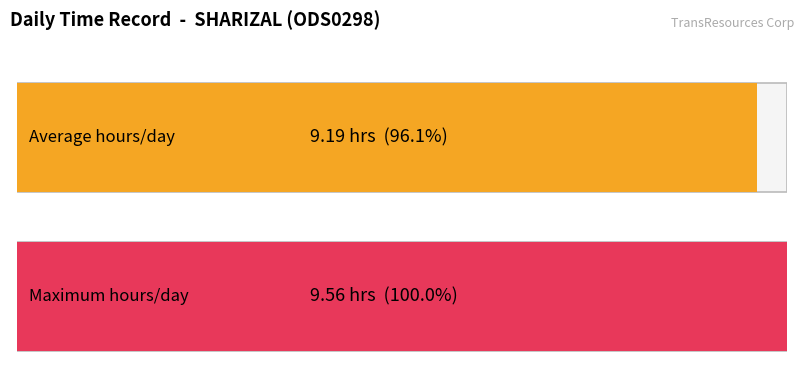

What is the greatest value displayed?

9.6